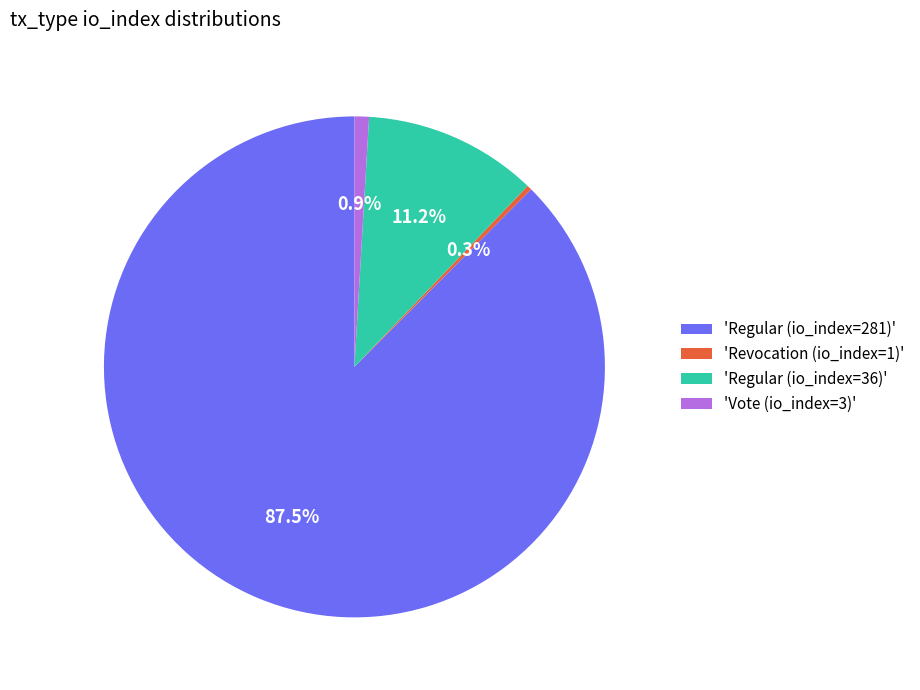

What is the smallest slice in the pie chart?

'Revocation (io_index=1)'